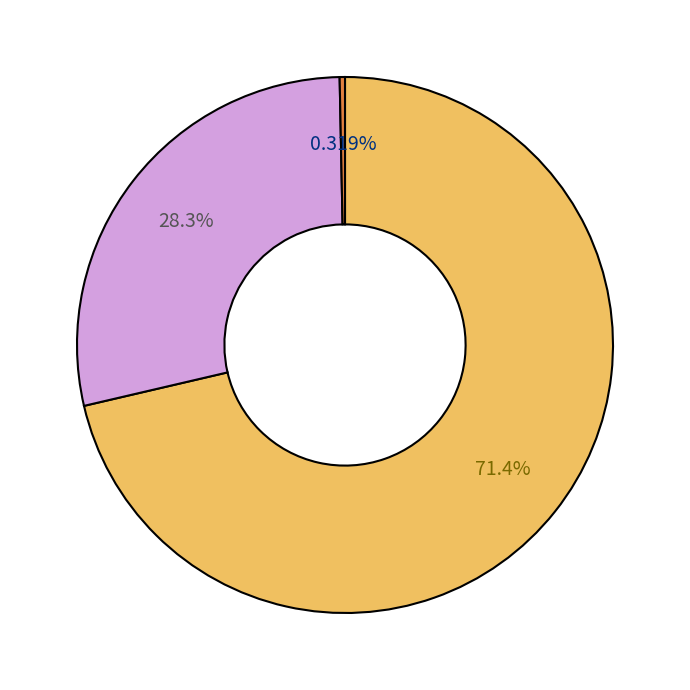

Does any single category account for the majority?

Yes